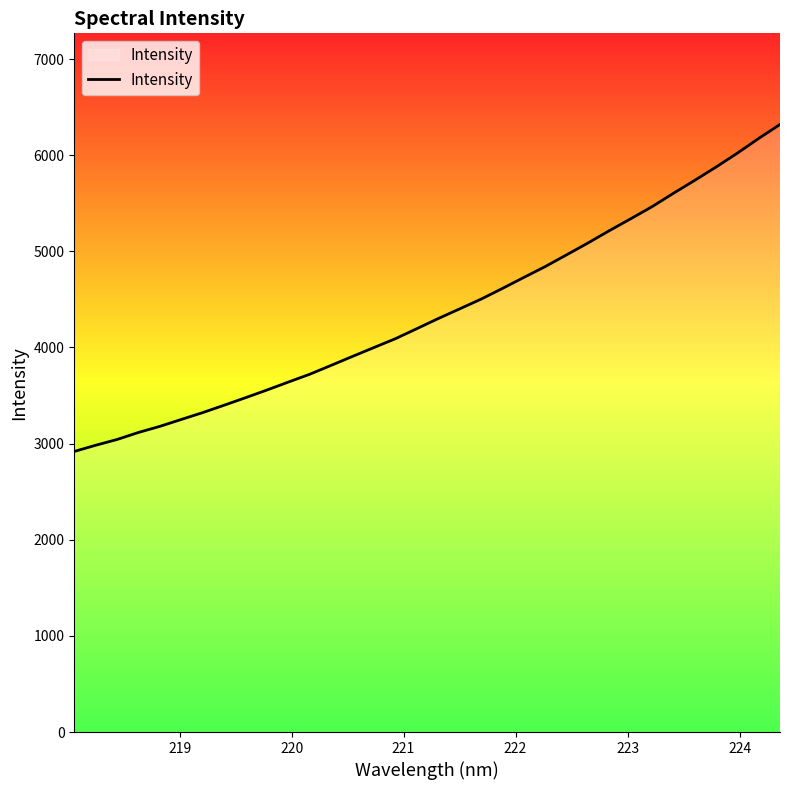

What is the maximum value shown in the chart?

6319.4